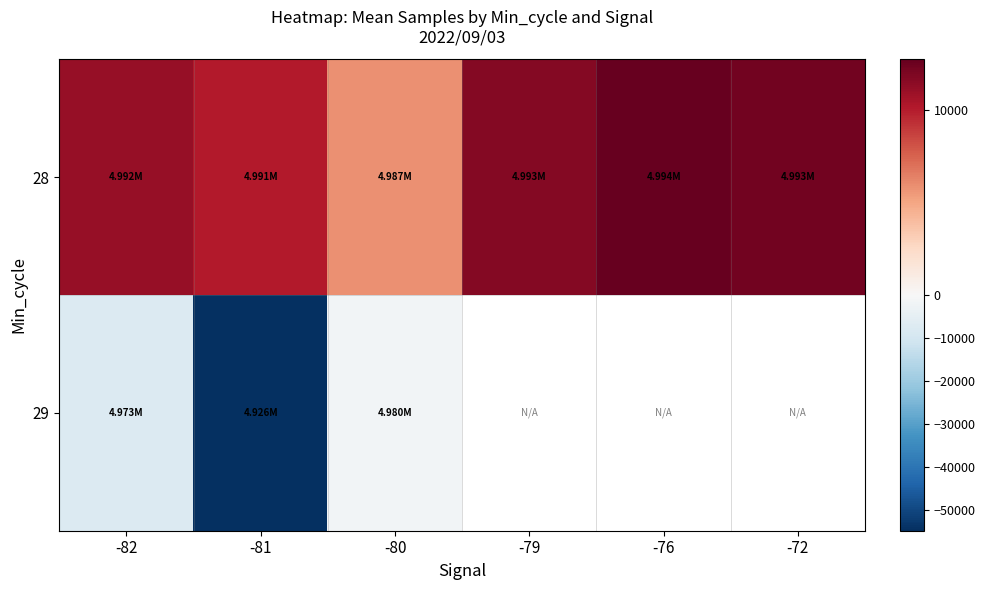

Which series changed the most between -80 and -72?

28